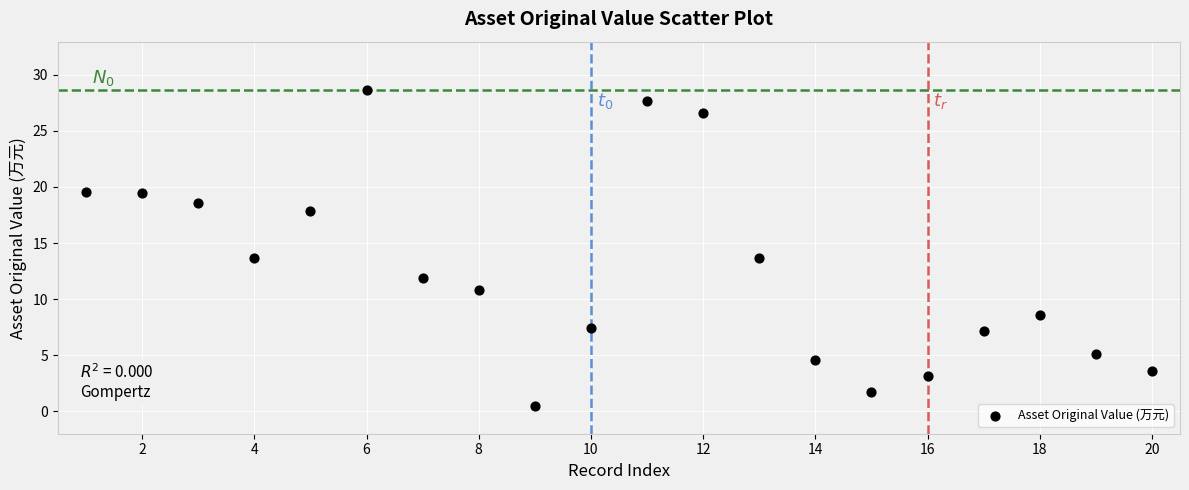

What is the range of Y values (max minus min)?

28.2